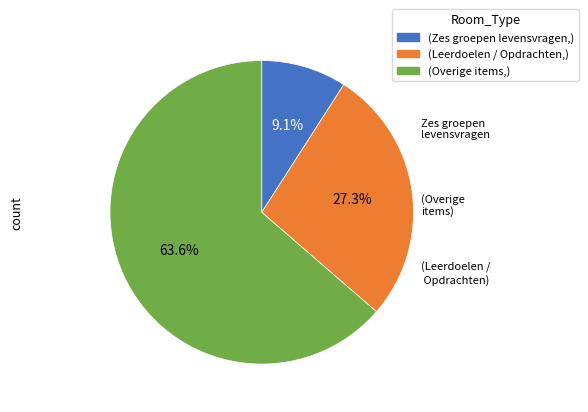

Is there a majority slice in this chart?

Yes